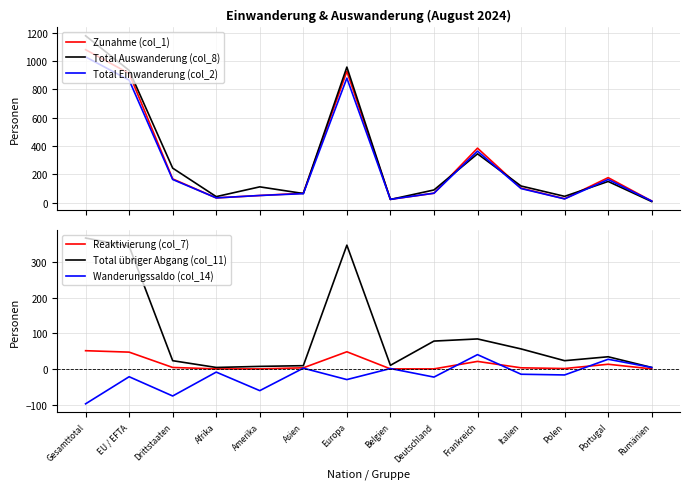

True or false: Total Einwanderung (col_2) has a value of 164 at Portugal.

True